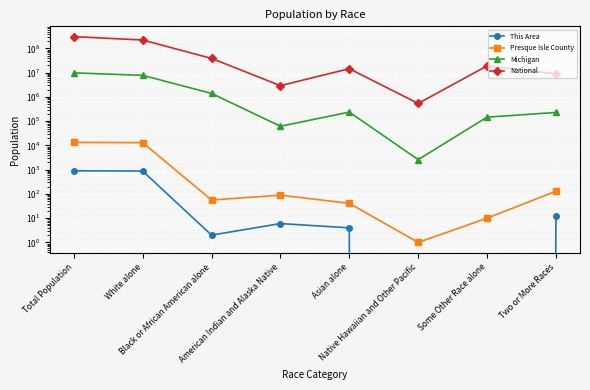

What is the sum of all Michigan values?

19767280